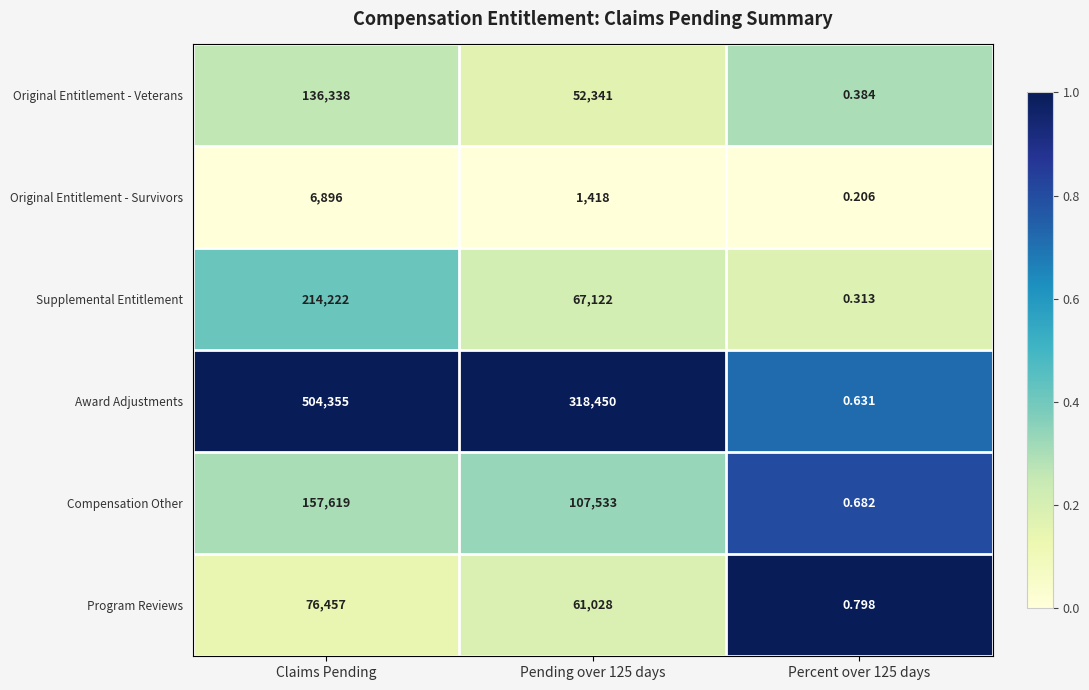

At which category is the sum across all series the highest?

Claims Pending